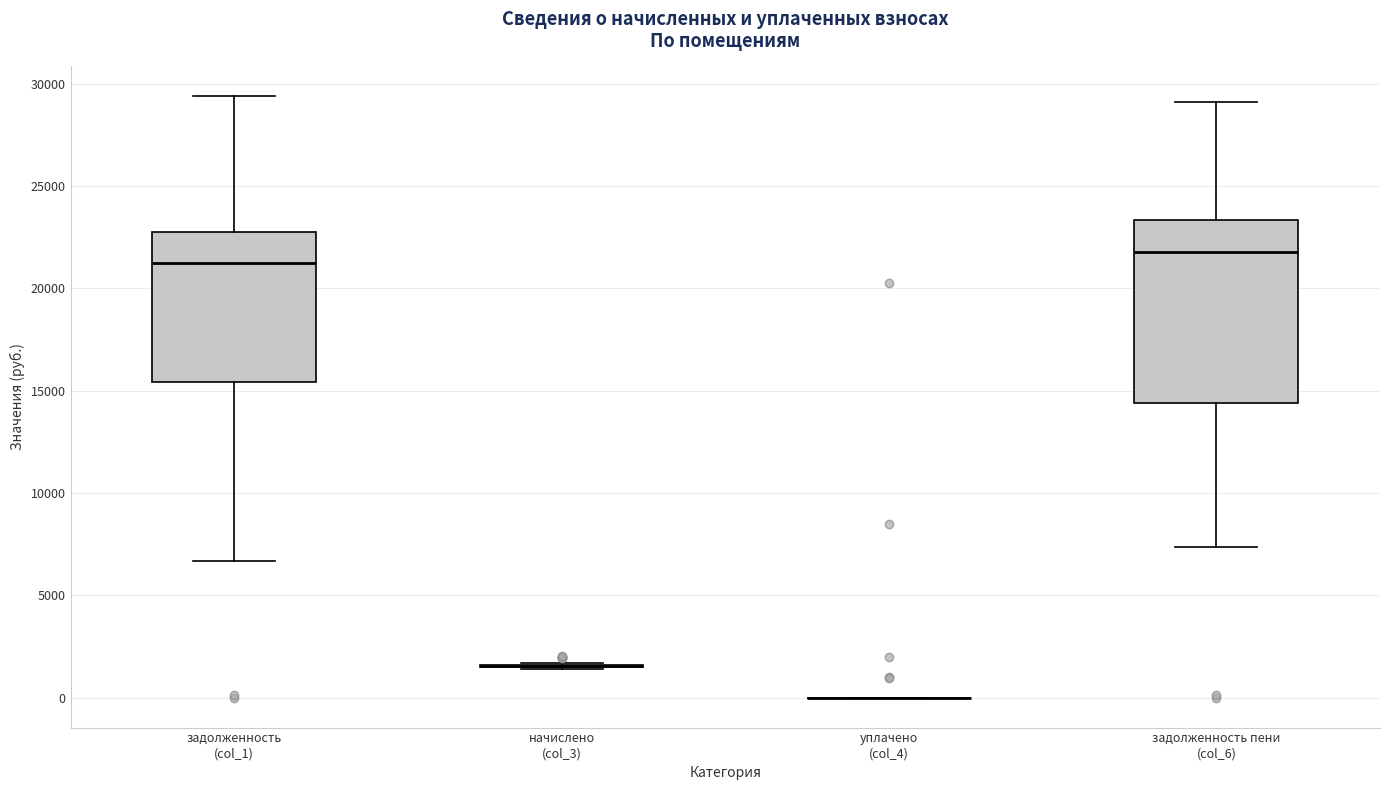

Reading left to right, read every box against the y-axis: the position of its median line, the range the box covers, and the ends of its whiskers. The values are not printed on the chart, so give them approximately, as read against the axis.

задолженность (col_1): median 21000, box 15500 to 23000, whiskers 6500 to 29500
начислено (col_3): box collapsed to a line at 1500, whiskers 1500 to 1500
уплачено (col_4): box collapsed to a line at 0, whiskers 0 to 0
задолженность пени (col_6): median 22000, box 14500 to 23500, whiskers 7500 to 29000